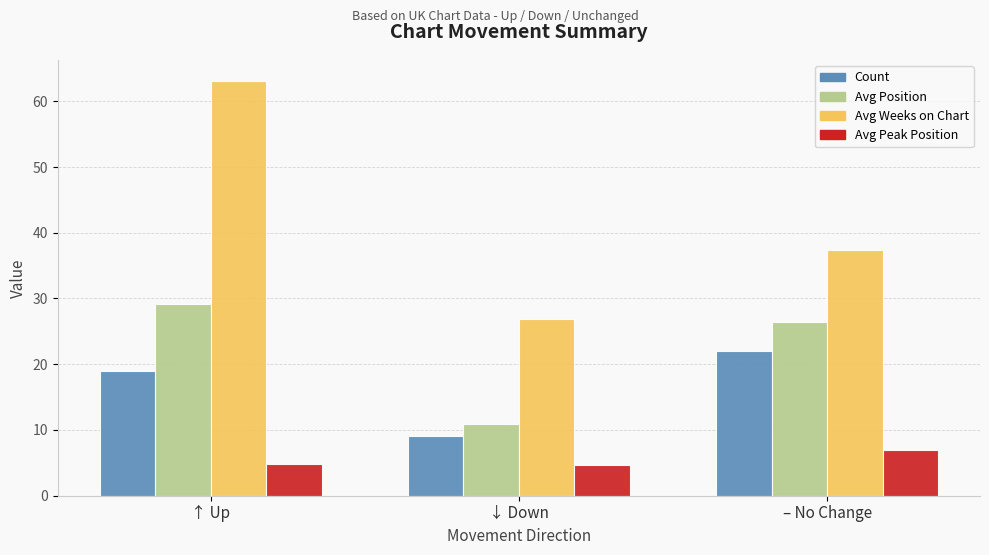

What are all the series names shown in the legend?

Count, Avg Position, Avg Weeks on Chart, Avg Peak Position